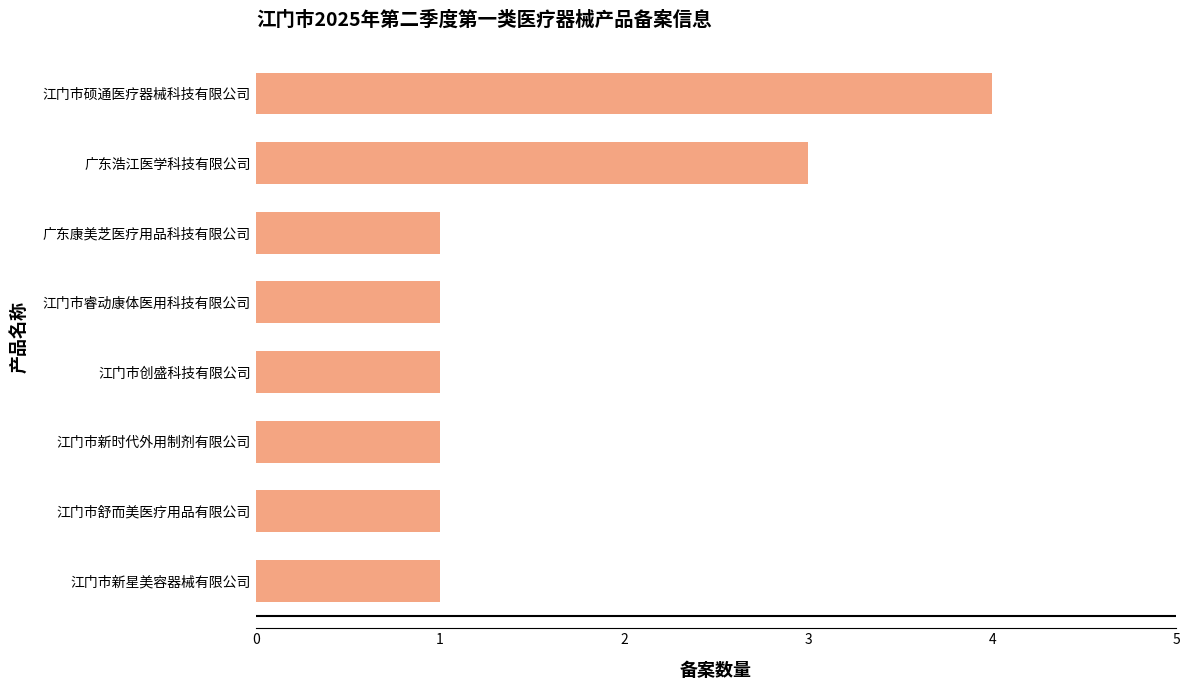

The value at 江门市新星美容器械有限公司 is 2. True or false?

False